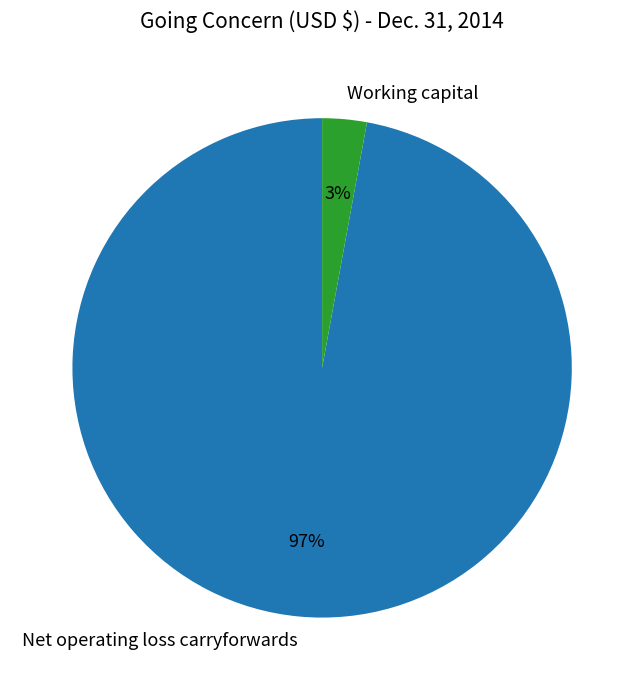

True or false: Working capital accounts for 3% of the total.

True